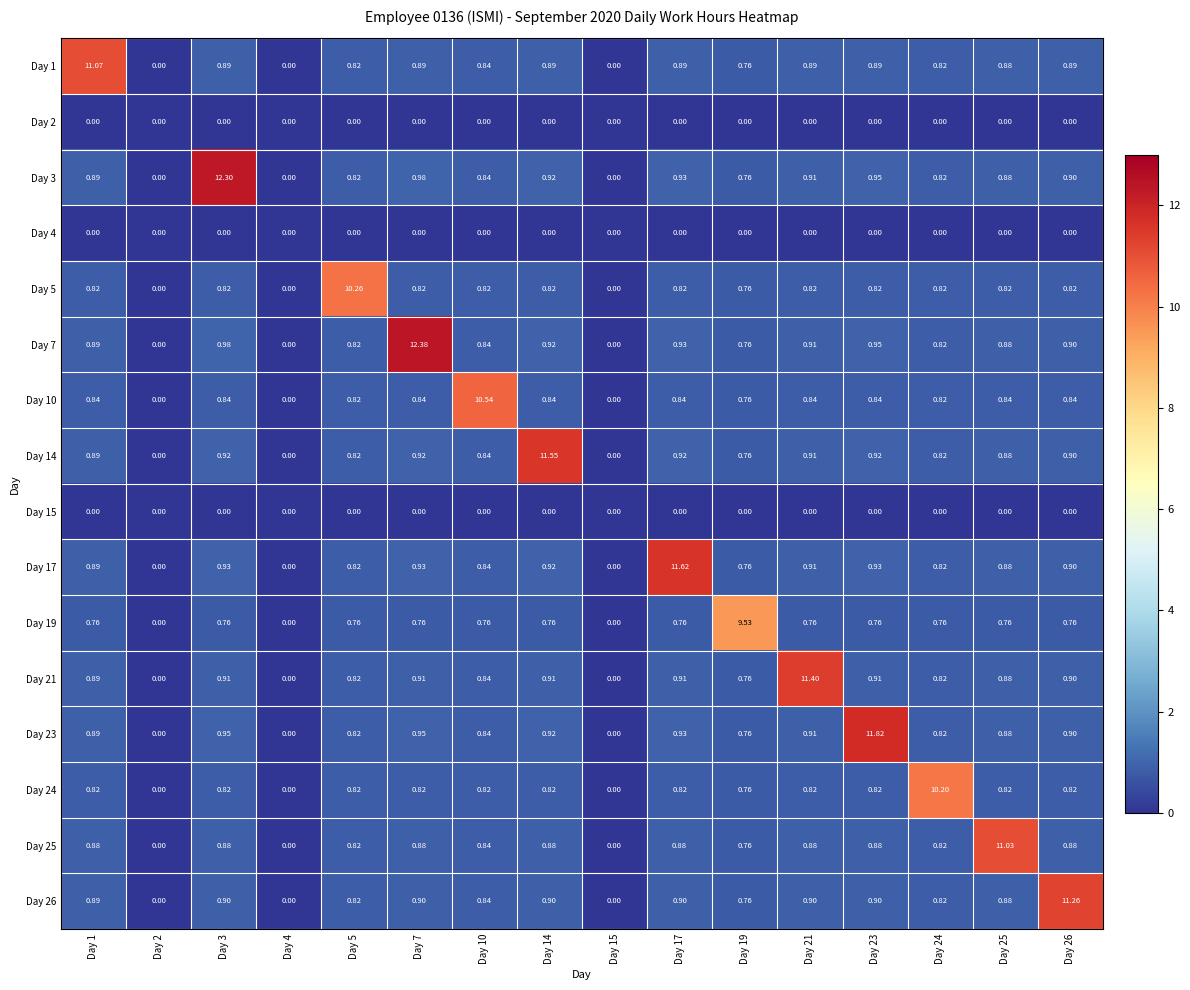

How many values in Day 10 are above zero?

13